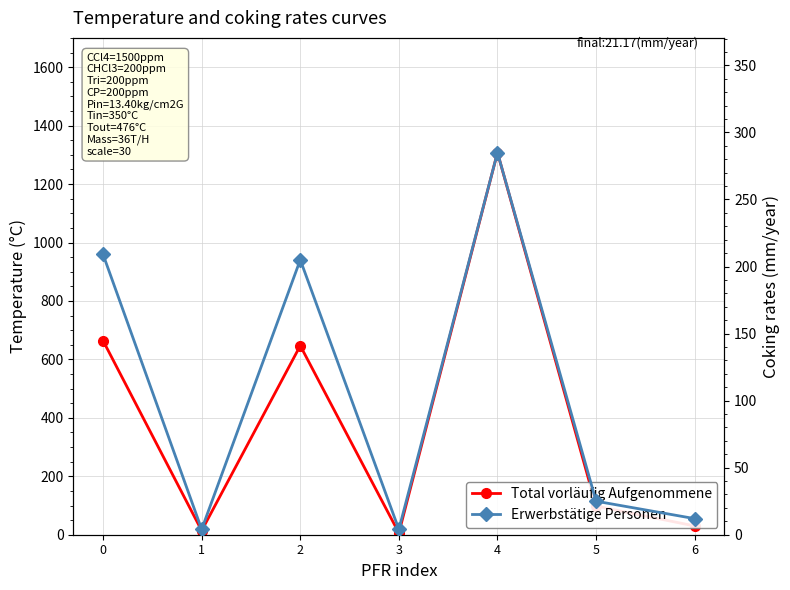

In Erwerbstätige Personen, how many points are higher than both neighbors (excluding endpoints)?

2